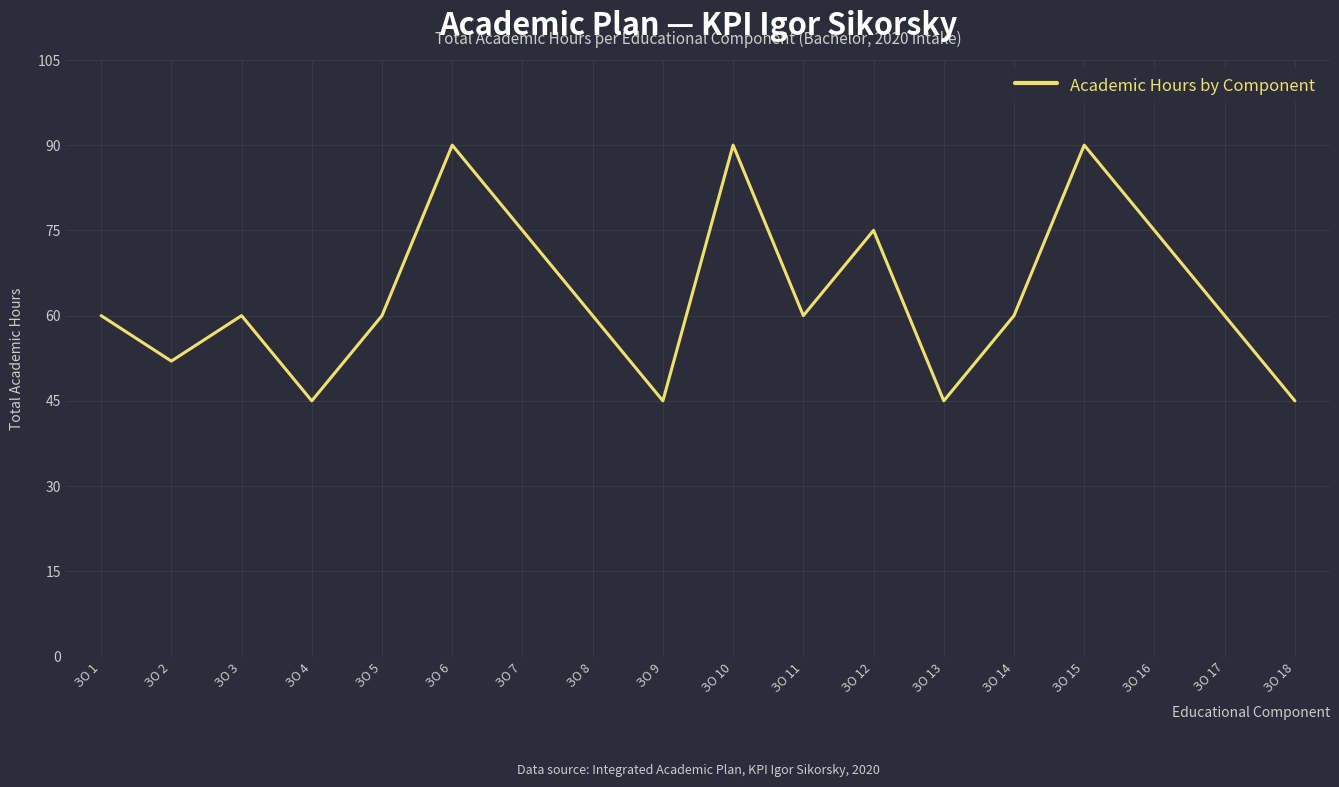

Between ЗО 7 and ЗО 14, which is larger?

ЗО 7